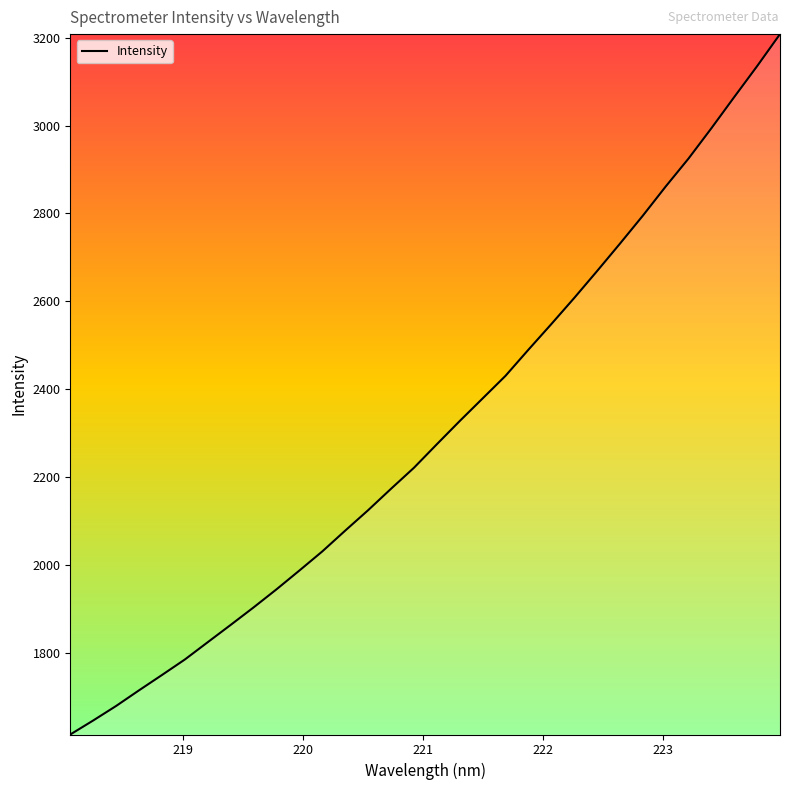

What is the smallest value displayed?

1613.7